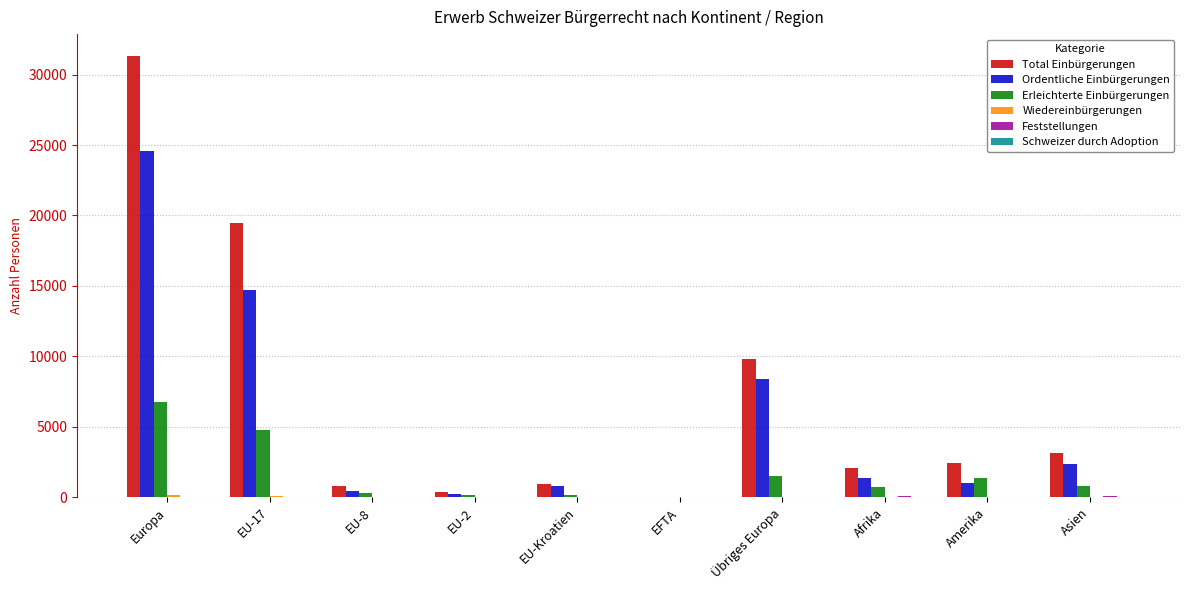

True or false: Ordentliche Einbürgerungen has a value of 8361 at Übriges Europa.

True